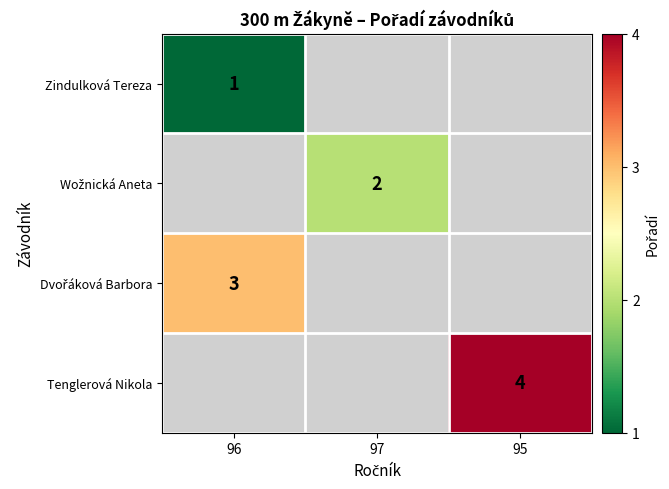

How many data points does each series have?

3